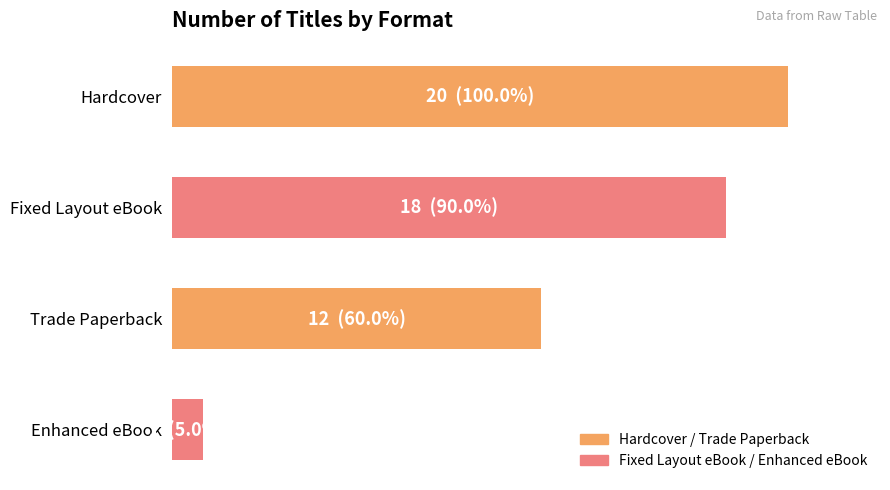

What is the sum of all values?

51